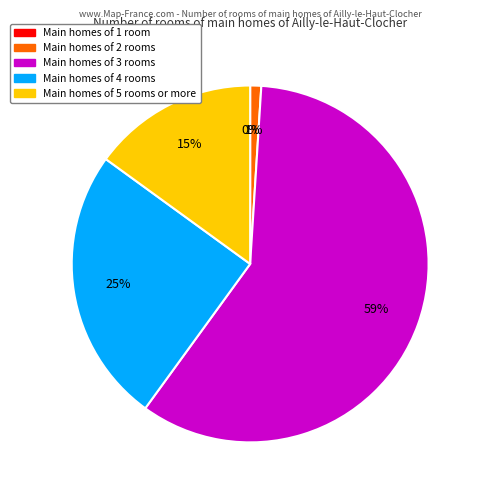

Is 13-Jan-24 the majority of the pie?

No